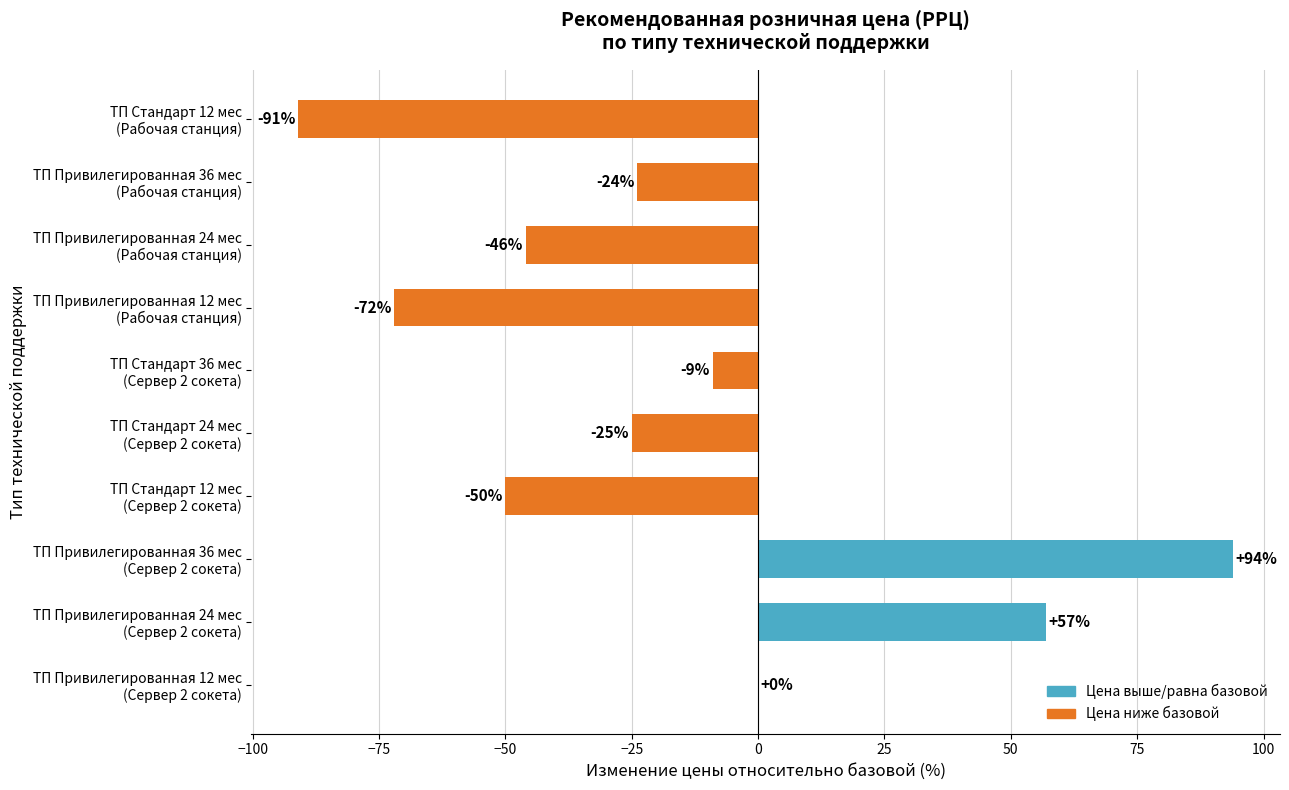

Count the number of categories in the chart.

10